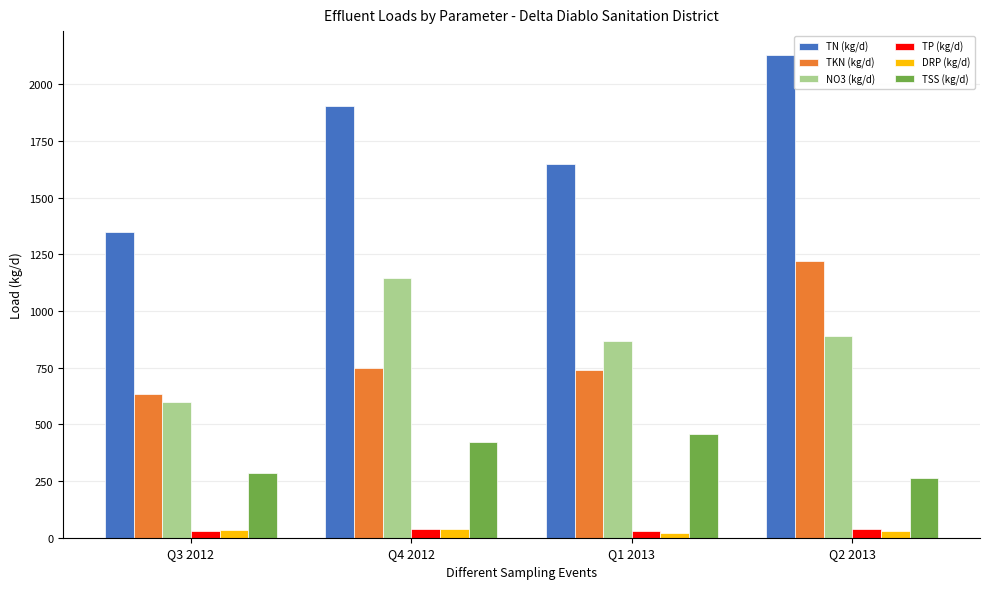

Which series has the largest range (max minus min)?

TN (kg/d)